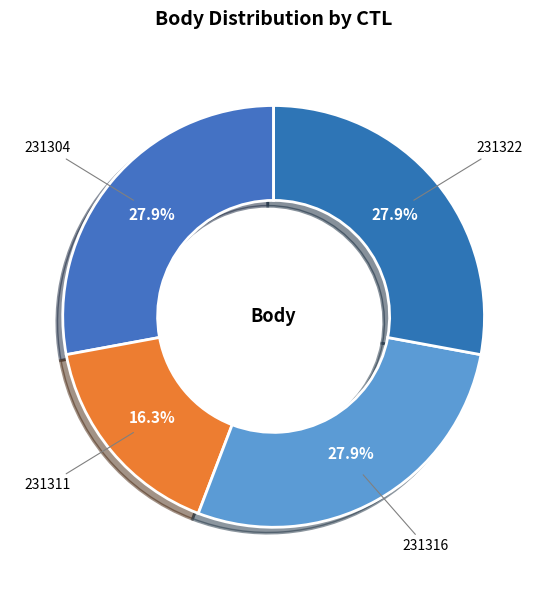

Is there any slice that represents more than half of the pie?

No